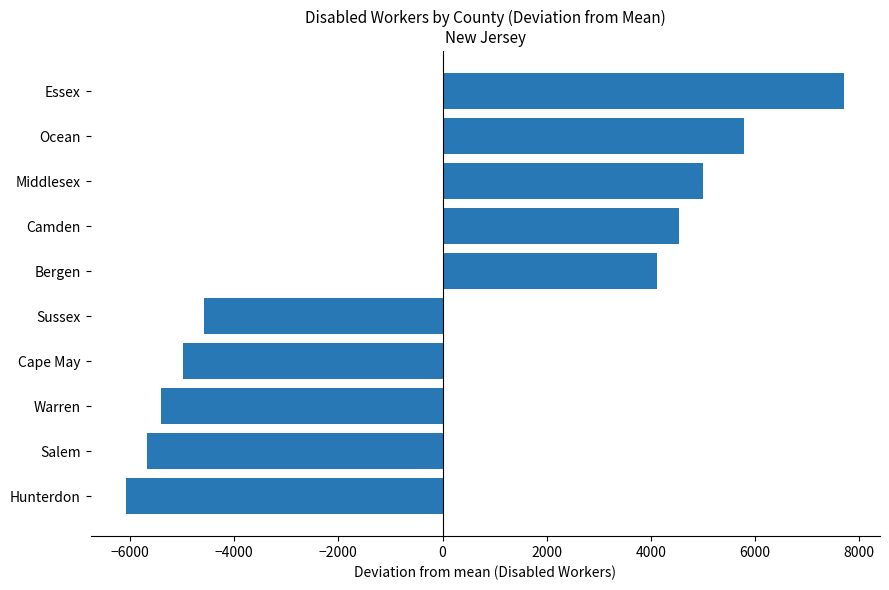

What is the average value?

43.2